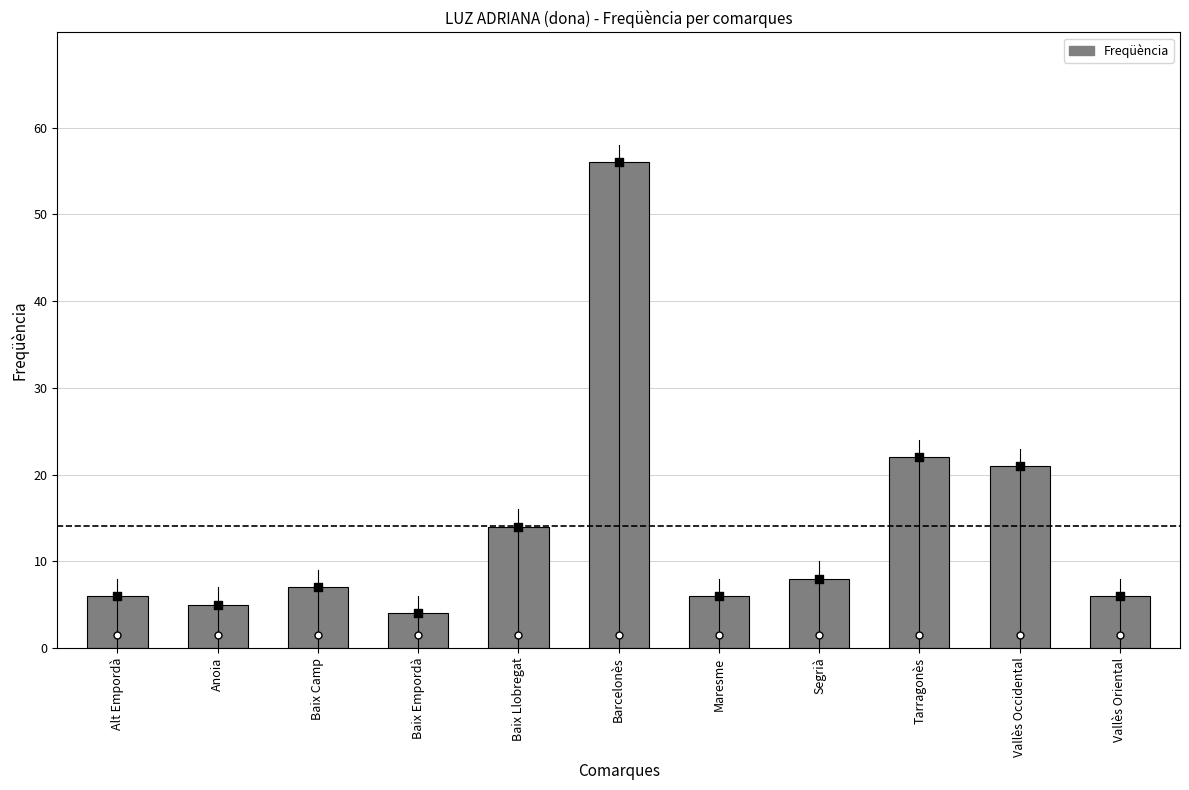

What is the change in value from Segrià to Vallès Occidental?

+13